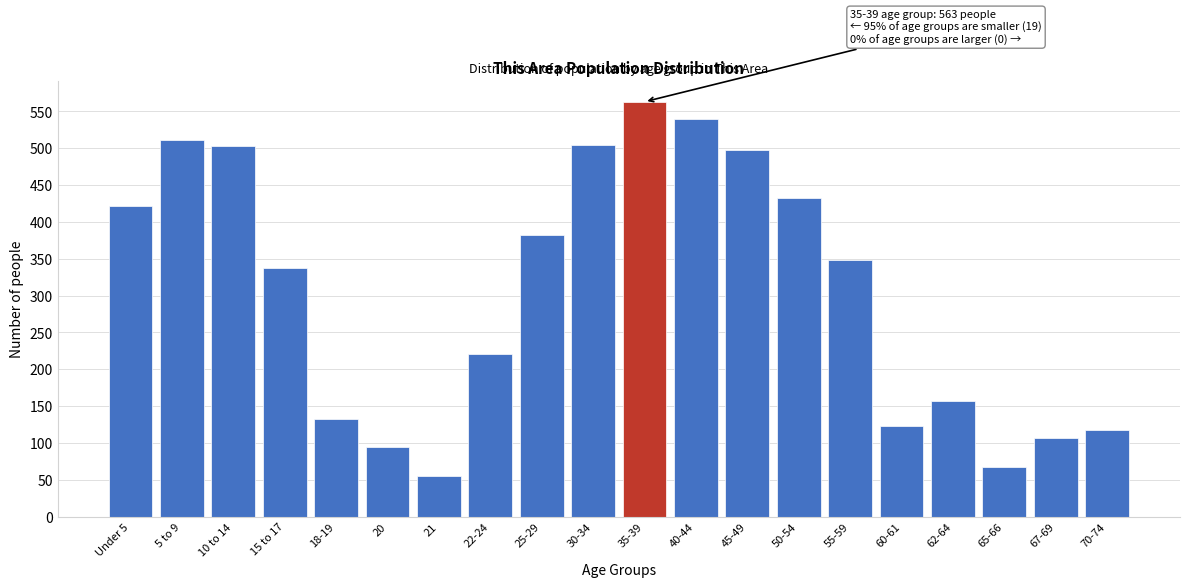

What is the label of the 2nd bar from the left?

5 to 9